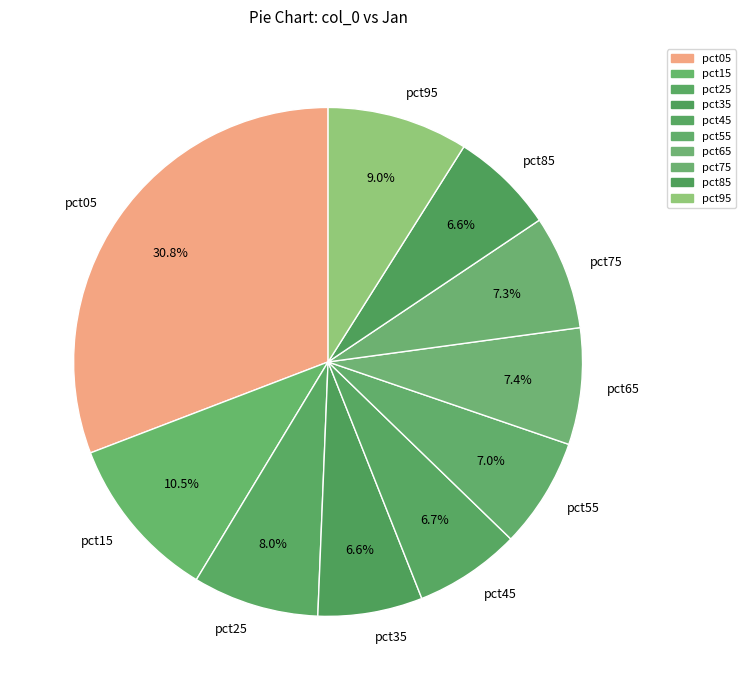

To the nearest percent, what is the difference between the pct05 and pct85 slice percentages?

24%